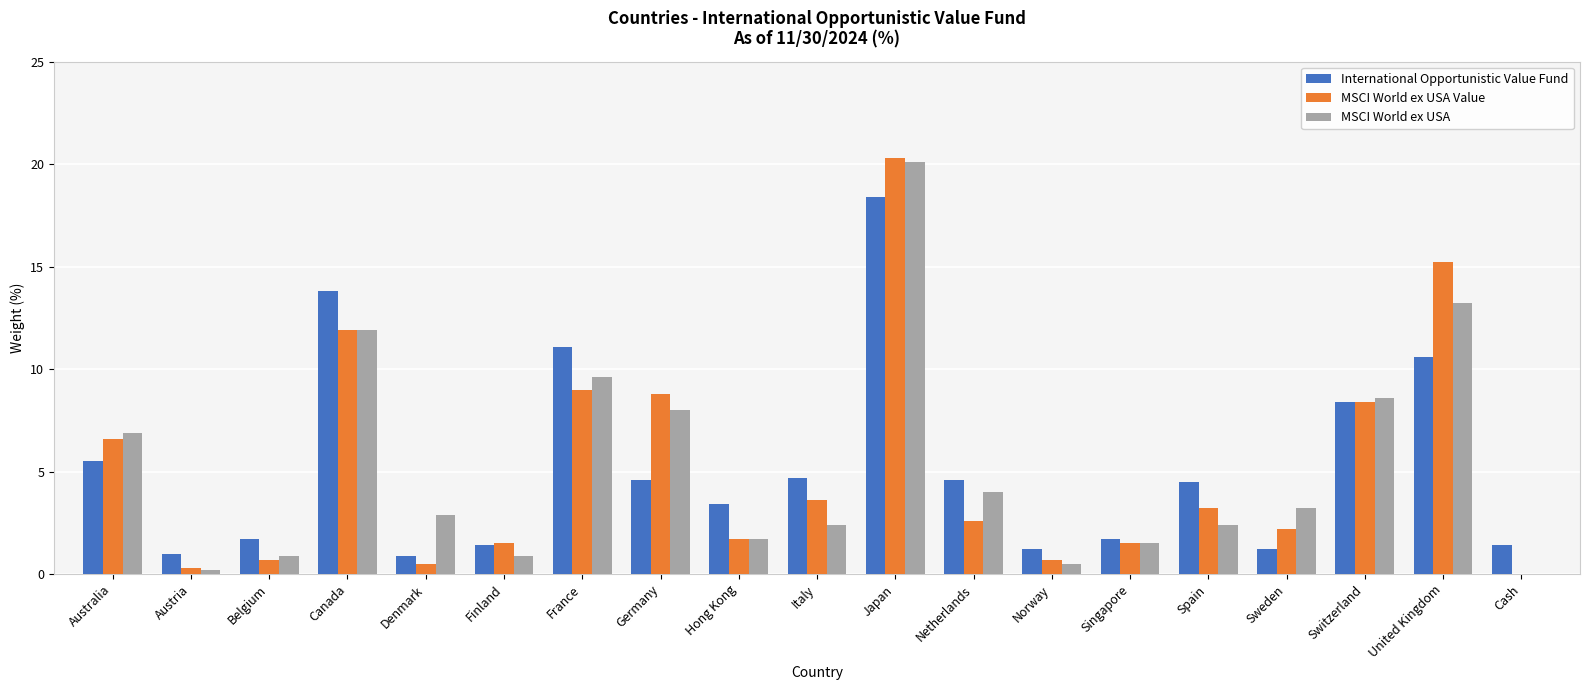

What is the sum of all MSCI World ex USA values?

98.9